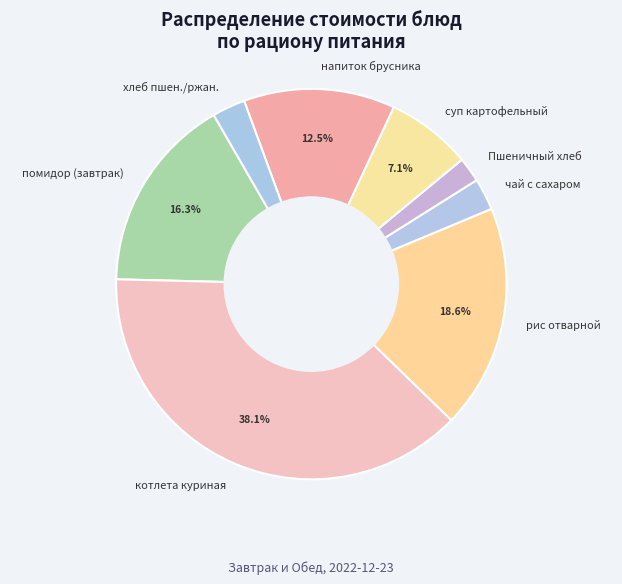

Which has a higher value, рис отварной or чай с сахаром?

рис отварной